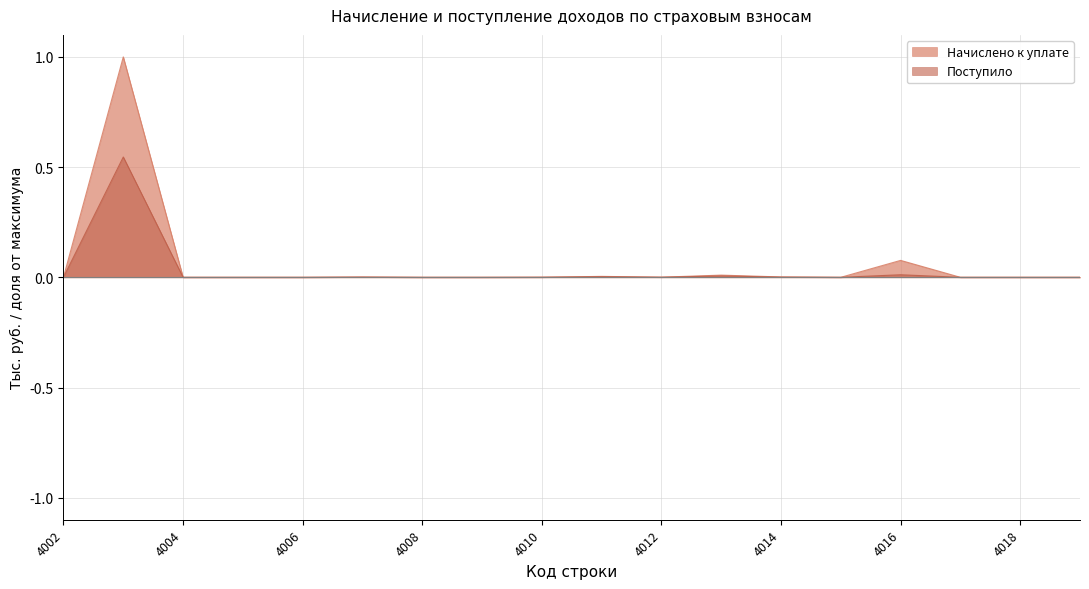

The Поступило series shows 0.0 at 4018. True or false?

False